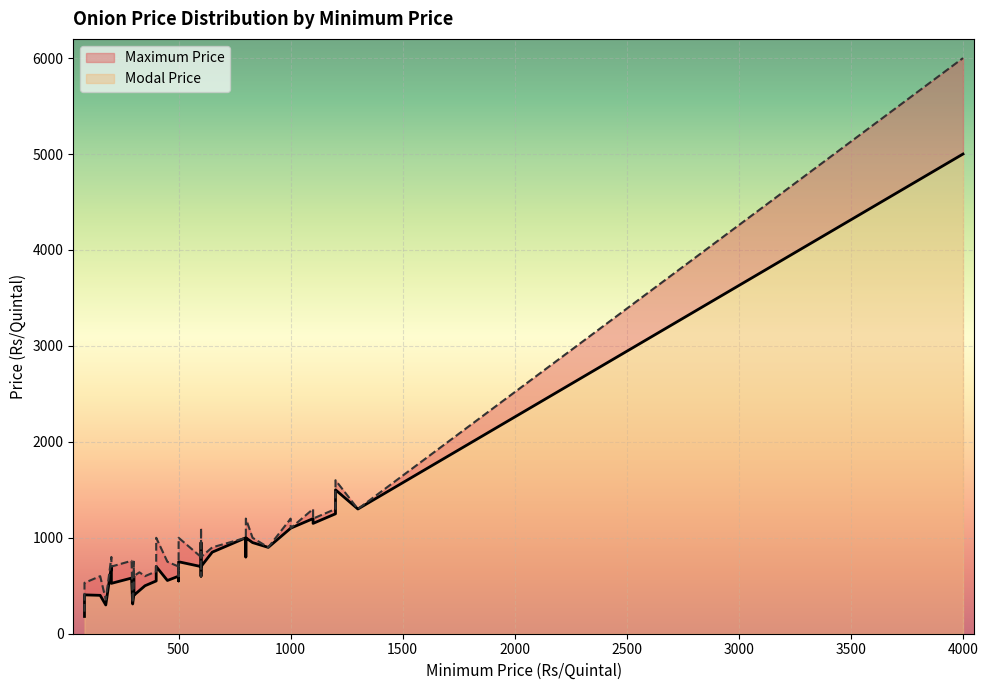

List the series in order of their overall mean, highest first.

Maximum Price, Modal Price